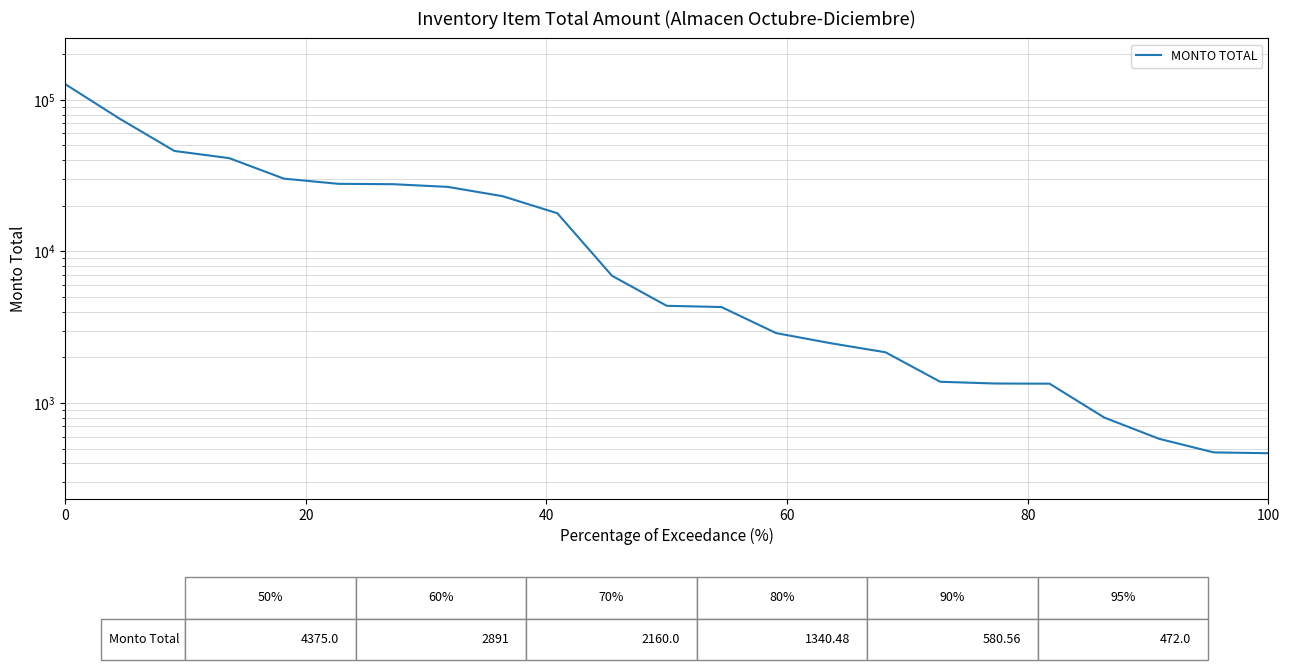

True or false: the data shows 43727.8 at 100.

False